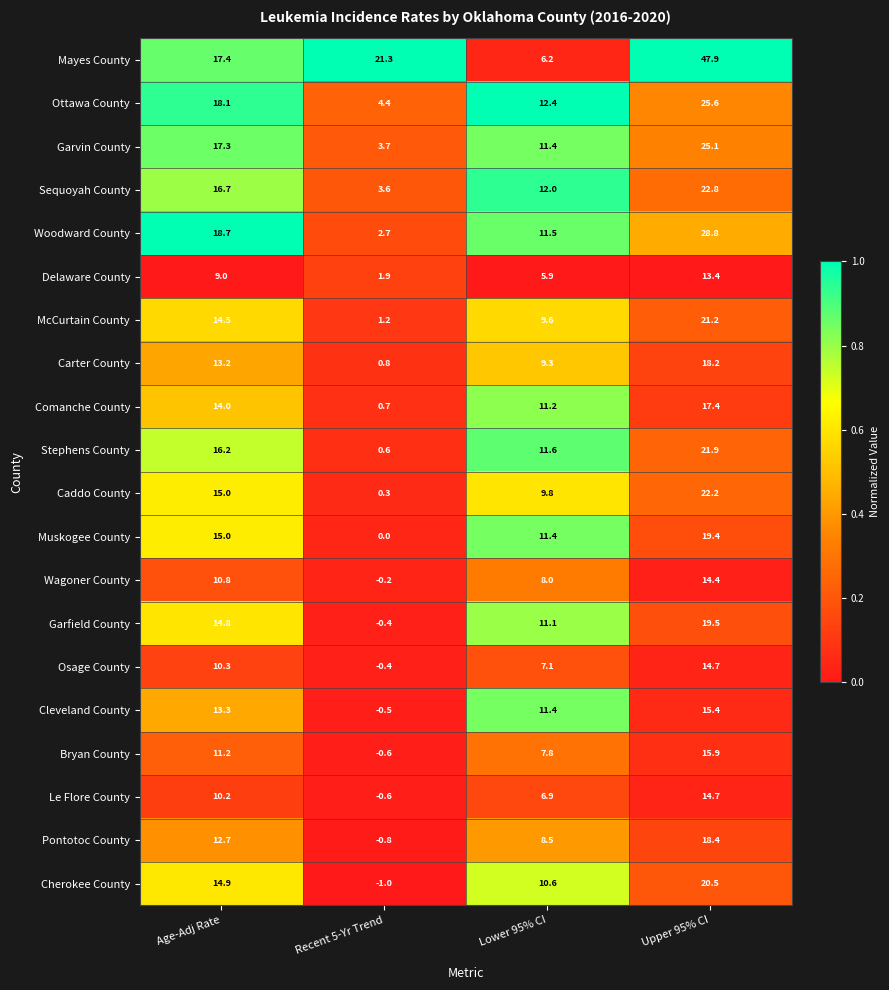

Rank the categories by Muskogee County value from highest to lowest.

Upper 95% CI, Age-Adj Rate, Lower 95% CI, Recent 5-Yr Trend